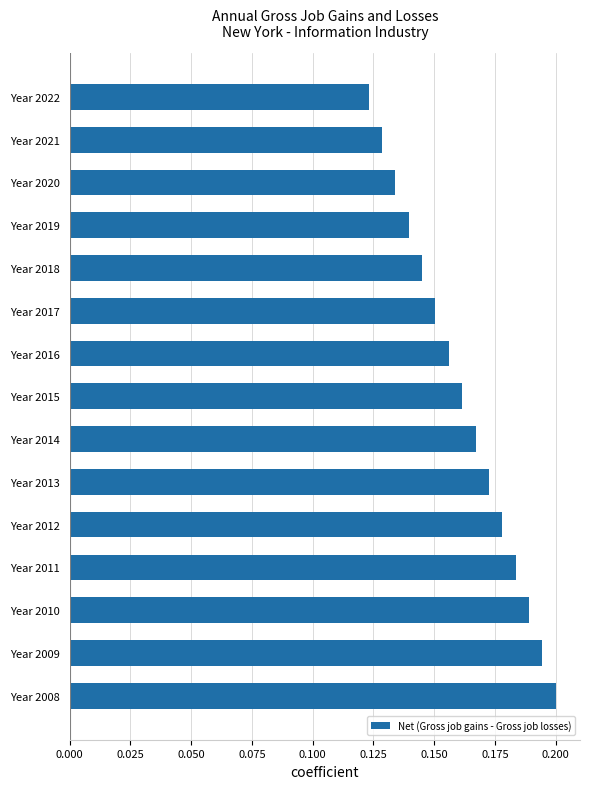

What is the sum of the values at Year 2016 and Year 2013?

0.3